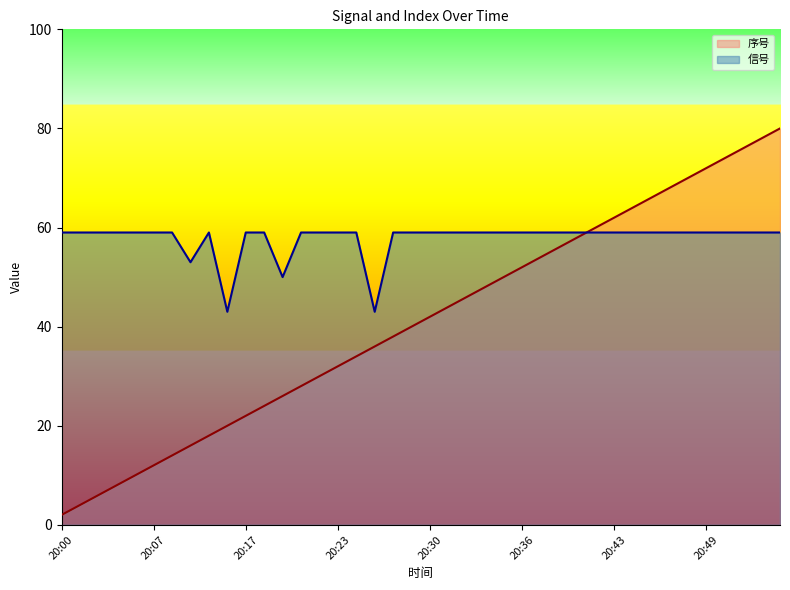

Rank the series by their average value, from highest to lowest.

信号, 序号